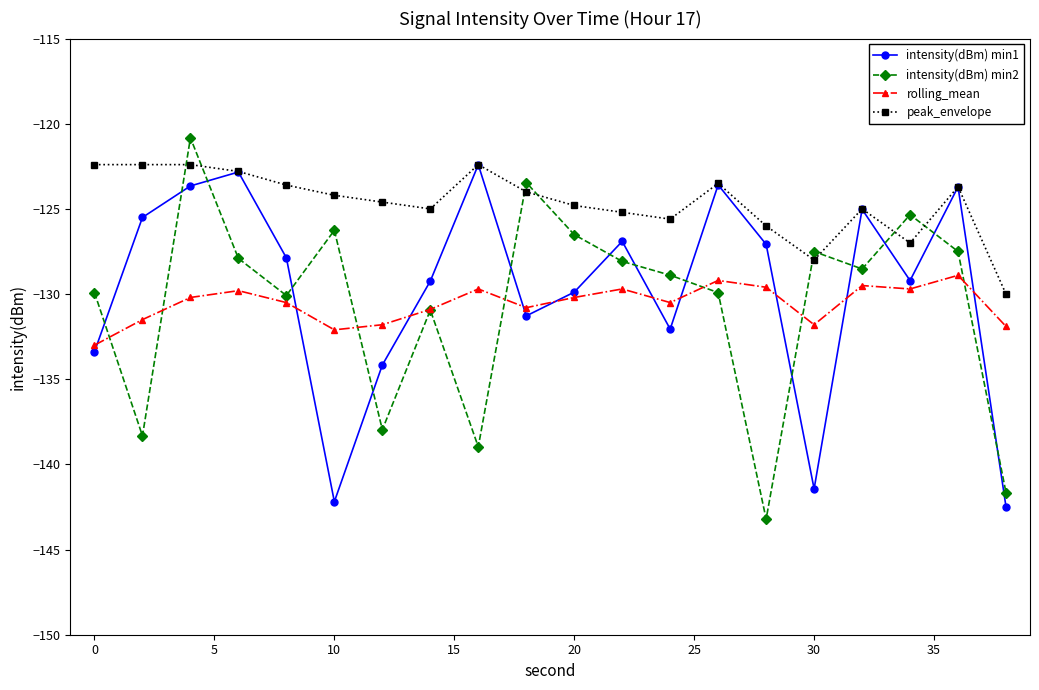

True or false: rolling_mean and peak_envelope intersect in this chart.

False